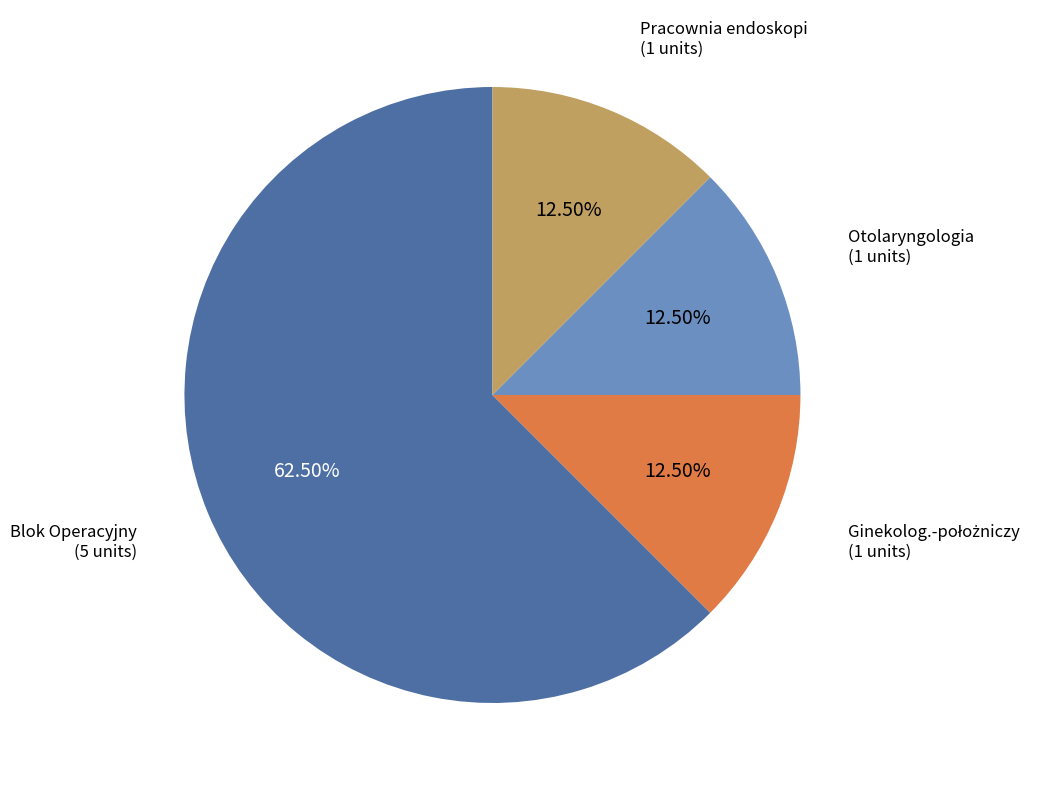

How many segments does this pie chart have?

4